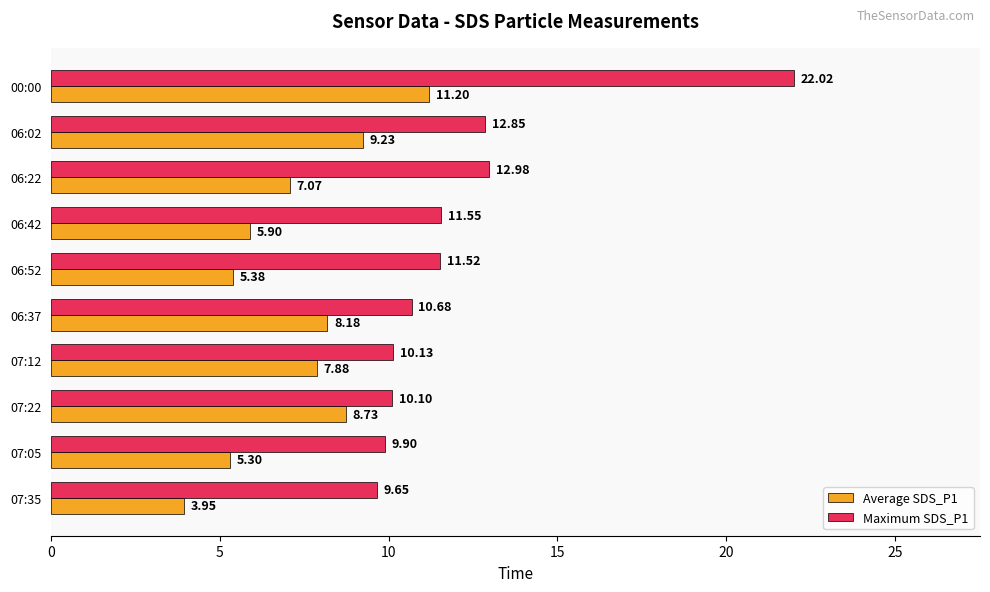

What is the spread (max minus min) of values at 00:00?

10.8